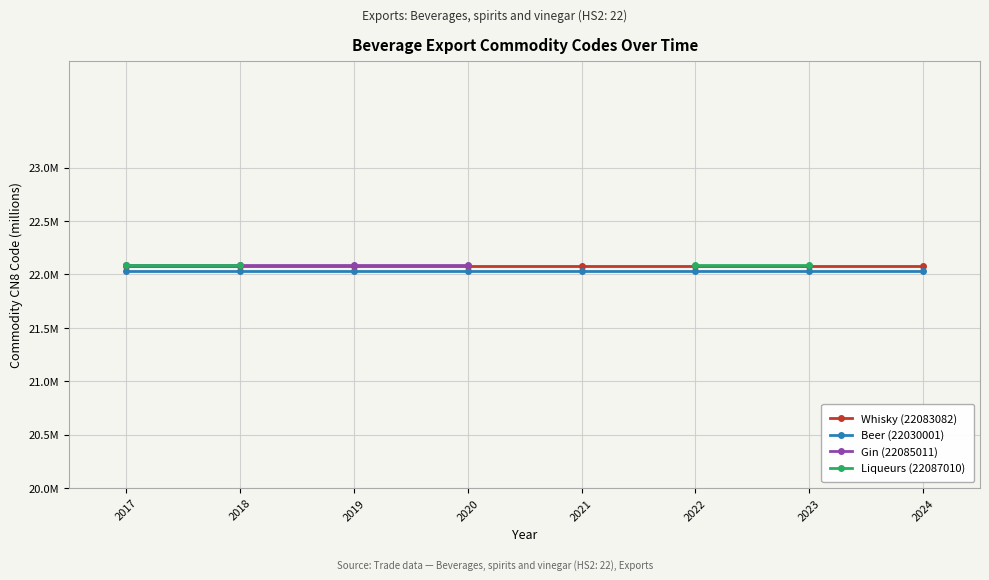

Does the chart display data point markers on the line(s)?

Yes